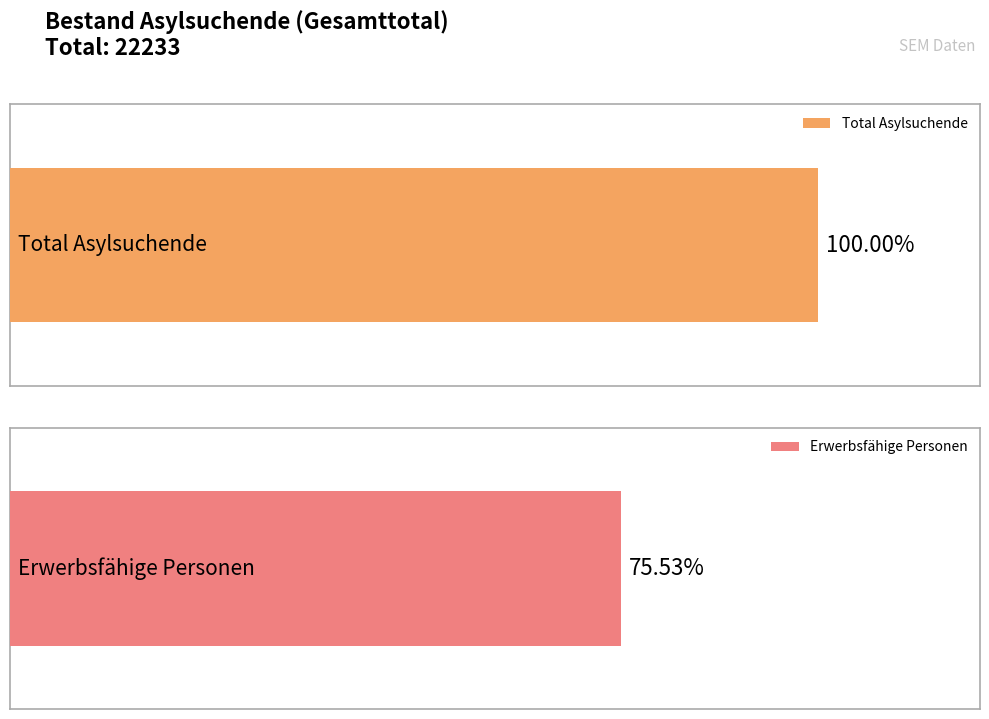

Count the number of data series in this chart.

2